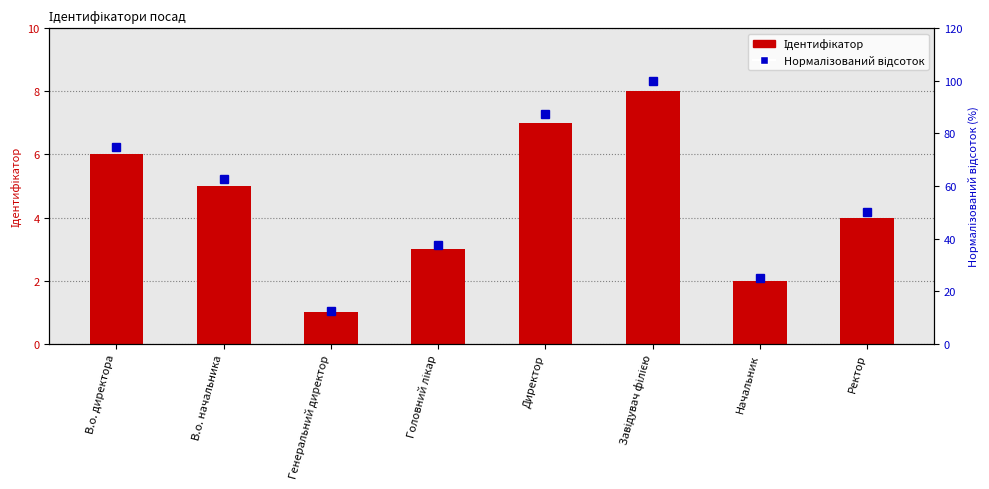

Which series changed the most between В.о. начальника and Завідувач філією?

Нормалізований відсоток